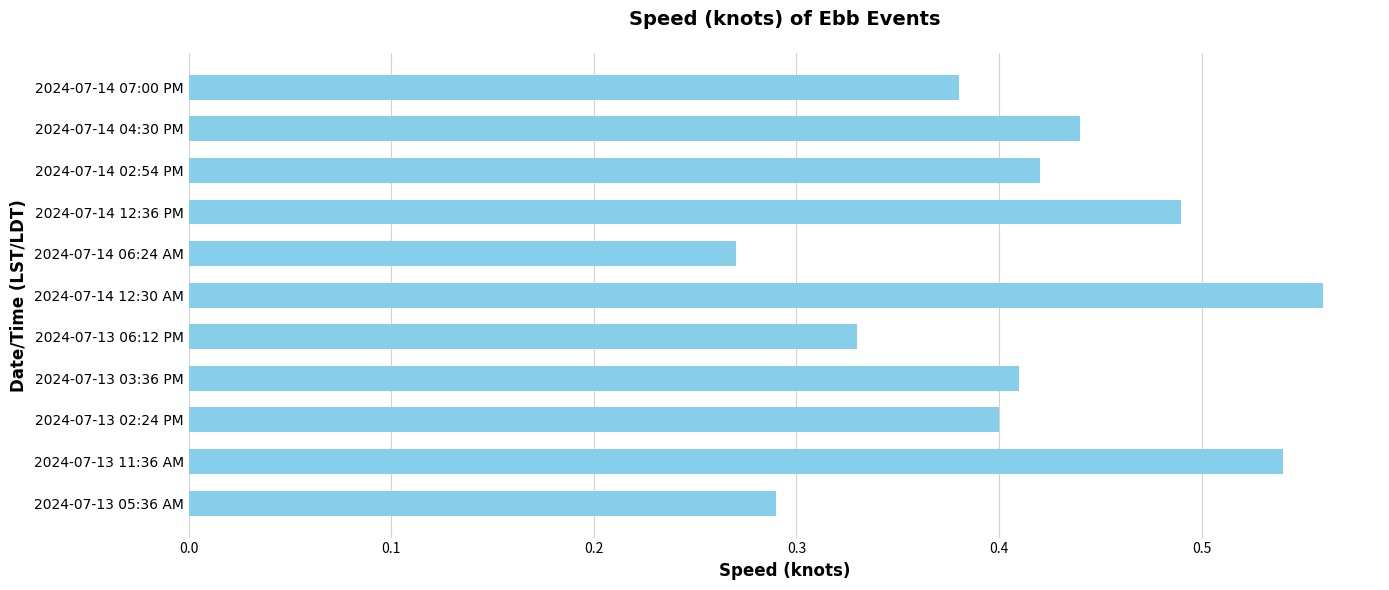

What is the sum of all values?

4.5